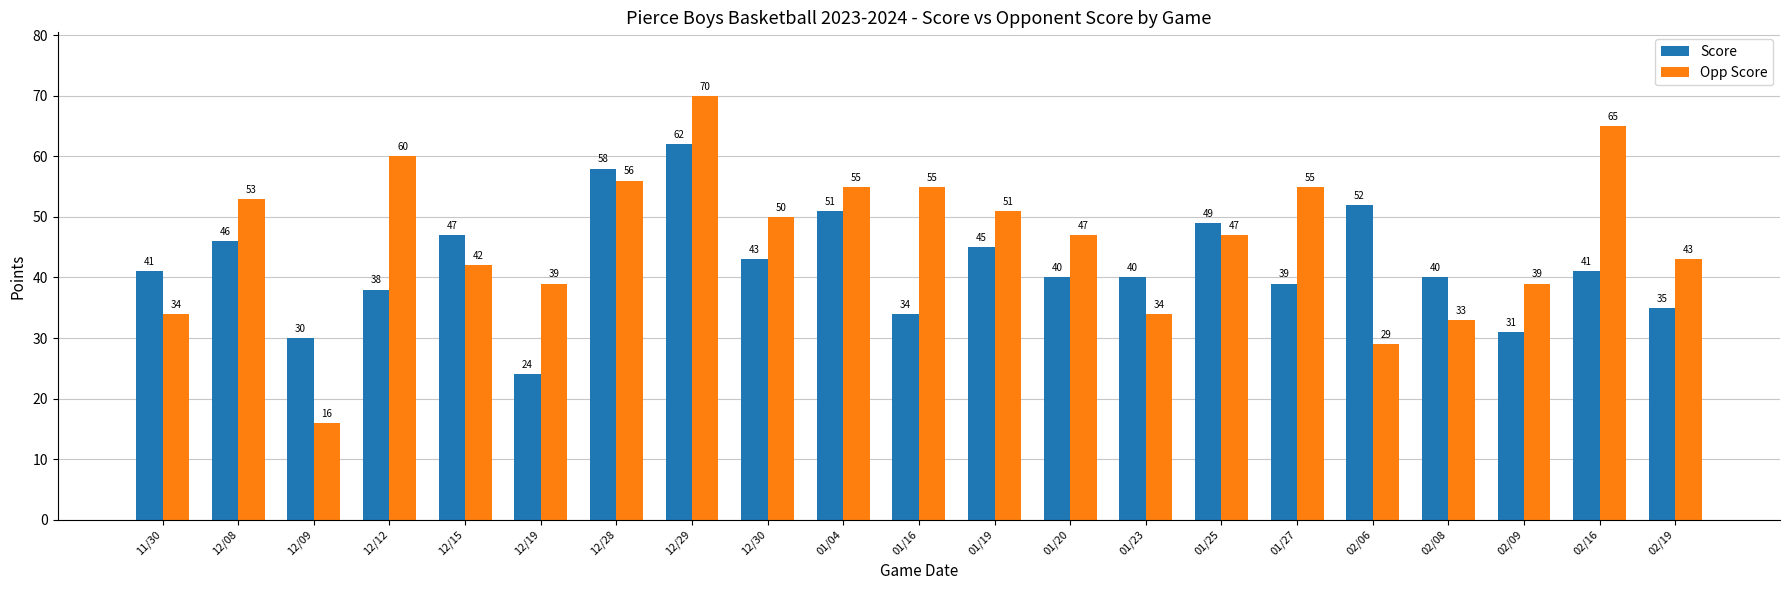

Reading left to right, list all the values displayed in this chart.

Score: 11/30=41	12/08=46	12/09=30	12/12=38	12/15=47	12/19=24	12/28=58	12/29=62	12/30=43	01/04=51	01/16=34	01/19=45	01/20=40	01/23=40	01/25=49	01/27=39	02/06=52	02/08=40	02/09=31	02/16=41	02/19=35
Opp Score: 11/30=34	12/08=53	12/09=16	12/12=60	12/15=42	12/19=39	12/28=56	12/29=70	12/30=50	01/04=55	01/16=55	01/19=51	01/20=47	01/23=34	01/25=47	01/27=55	02/06=29	02/08=33	02/09=39	02/16=65	02/19=43